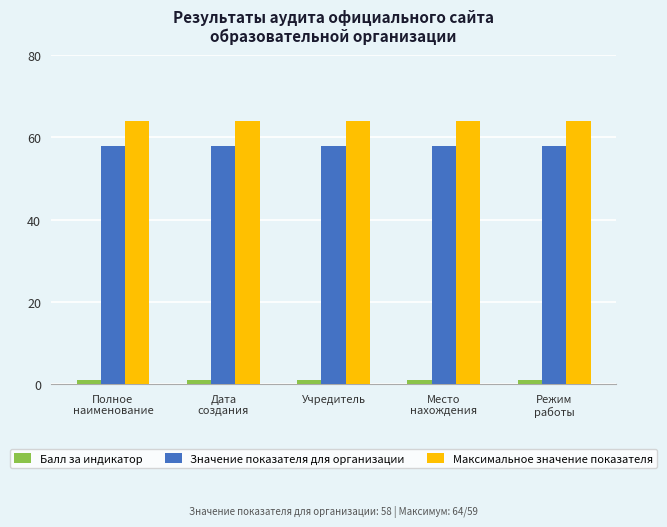

What is the maximum value for Значение показателя для организации?

58